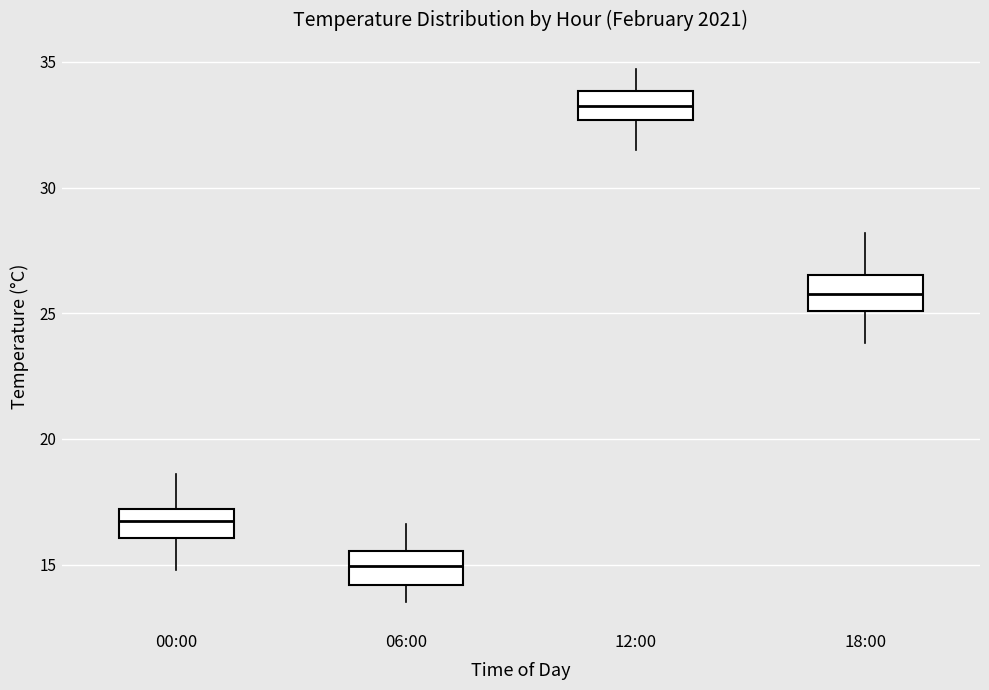

Reading left to right, read every box against the y-axis: the position of its median line, the range the box covers, and the ends of its whiskers. The values are not printed on the chart, so give them approximately, as read against the axis.

00:00: median 17.0 (inside the box), box 16.0 to 17.0, whiskers 15.0 to 18.5
06:00: median 15.0, box 14.0 to 15.5, whiskers 13.5 to 16.5
12:00: median 33.5, box 32.5 to 34.0, whiskers 31.5 to 34.5
18:00: median 26.0, box 25.0 to 26.5, whiskers 24.0 to 28.0